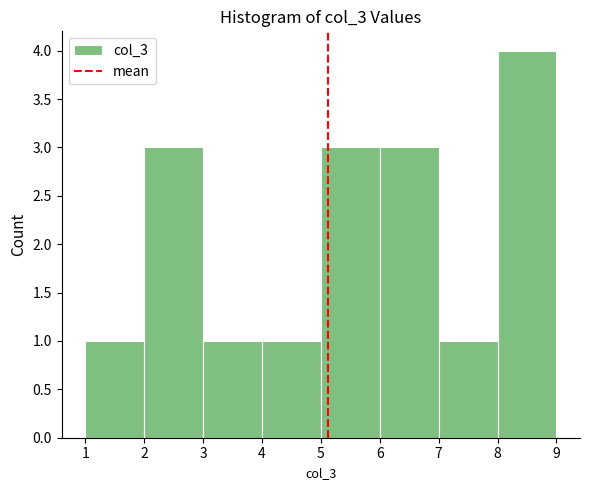

Which range on the x-axis has the tallest bar?

8 to 9